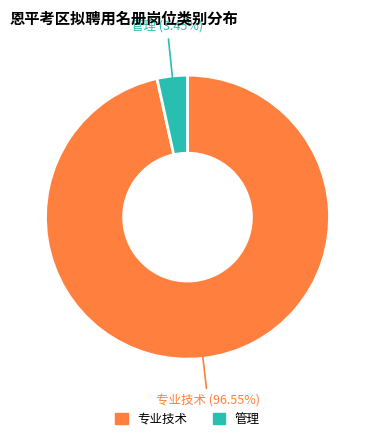

Which slice represents more than half of the pie?

专业技术